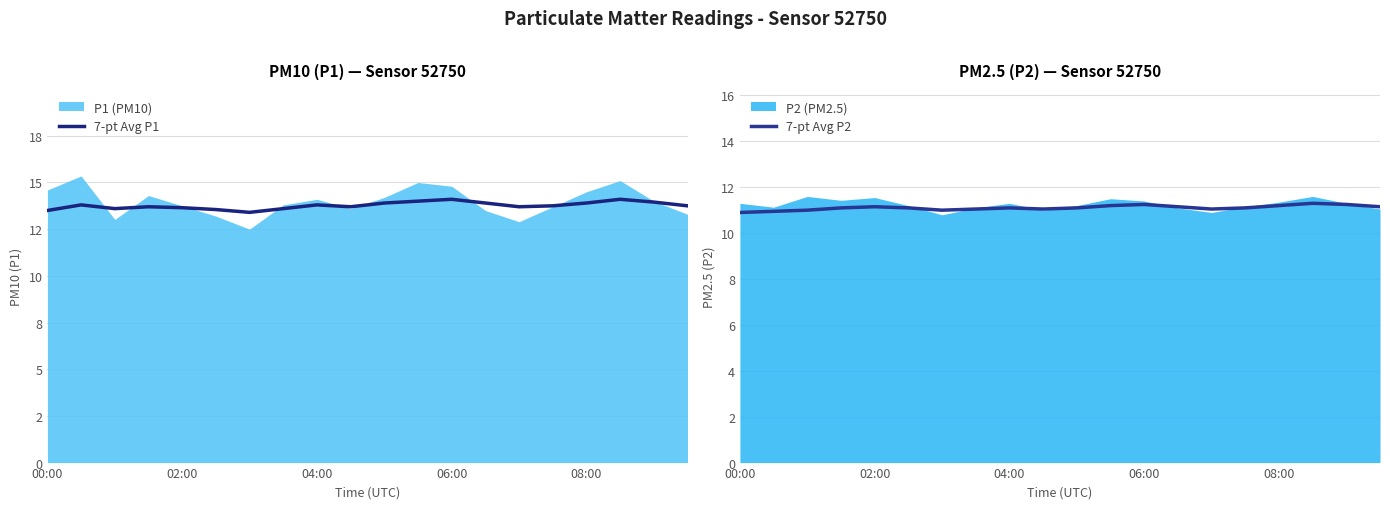

The value of 7-pt Avg P2 at 04:00 is 15.0. True or false?

False